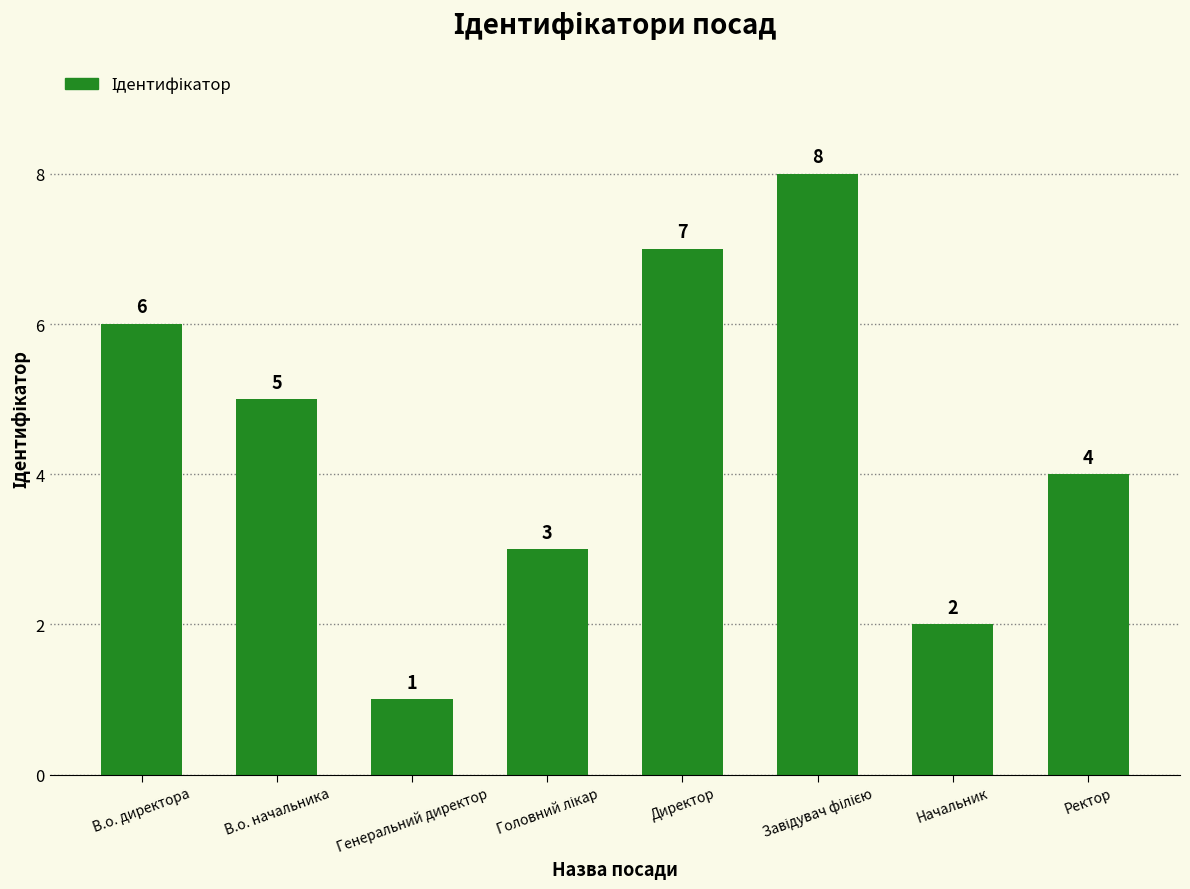

The value at Директор is 7. True or false?

True